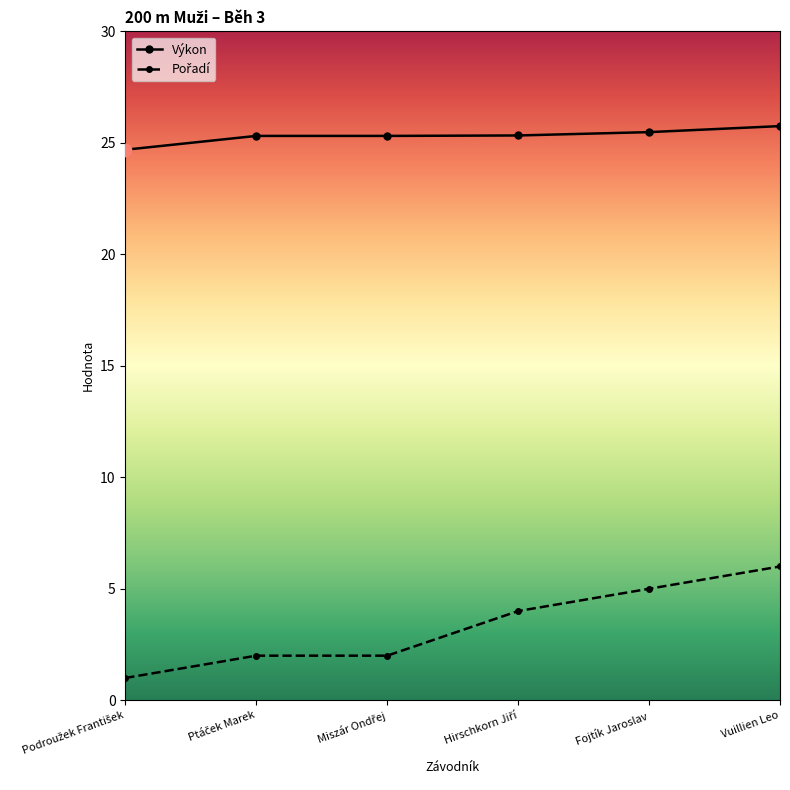

Which series has the largest total across all categories?

Výkon